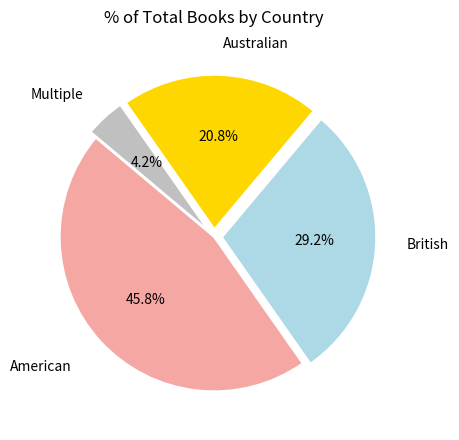

Is there any slice that represents more than half of the pie?

No